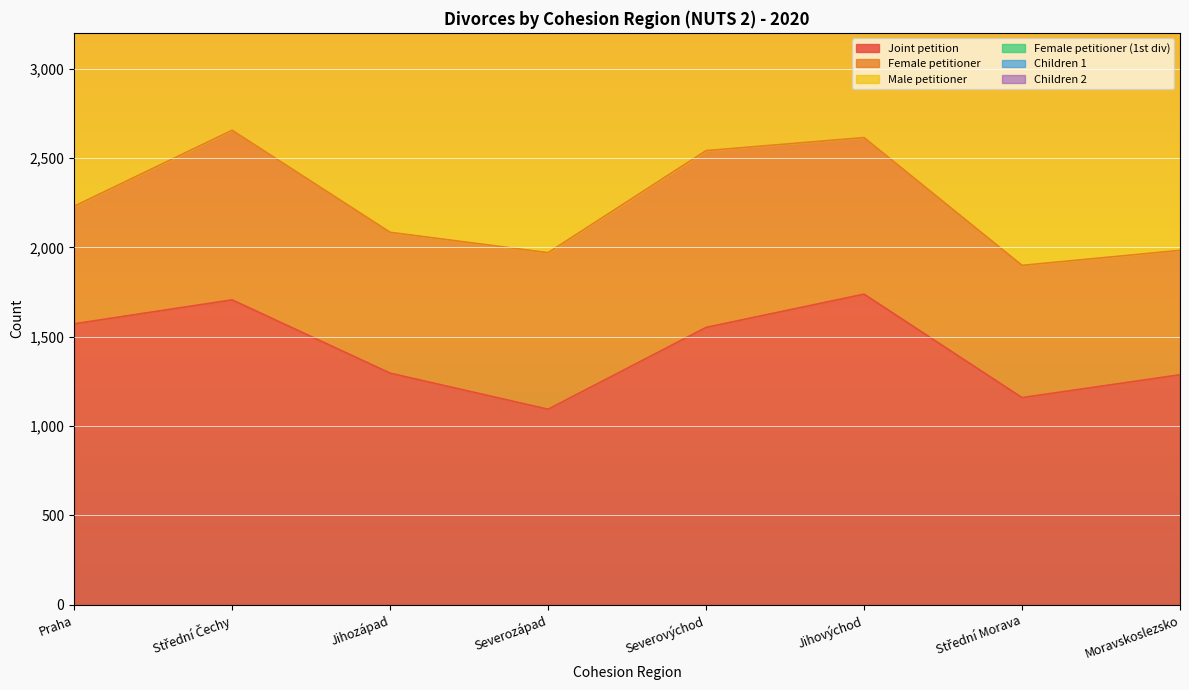

What is the lowest value of the Male petitioner series?

5635